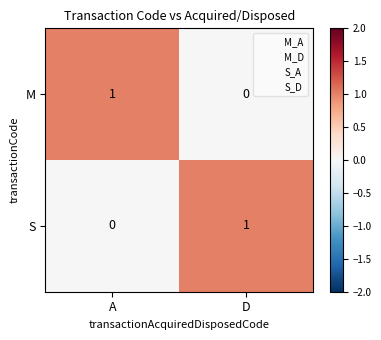

Rank the series at D from highest to lowest value.

S, M